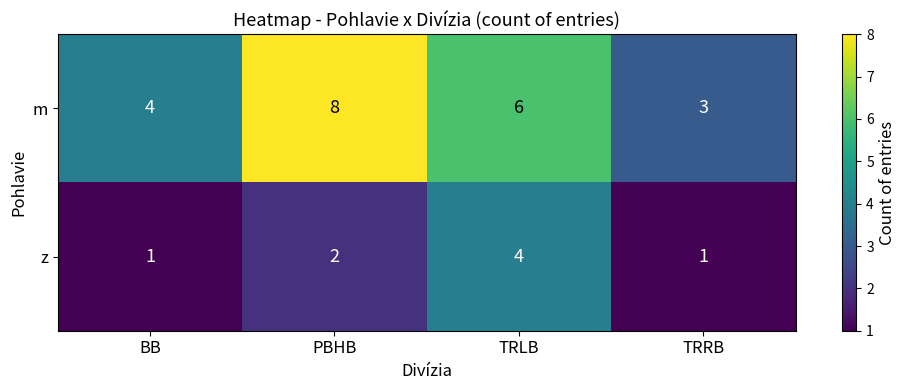

What is the smallest value displayed?

1